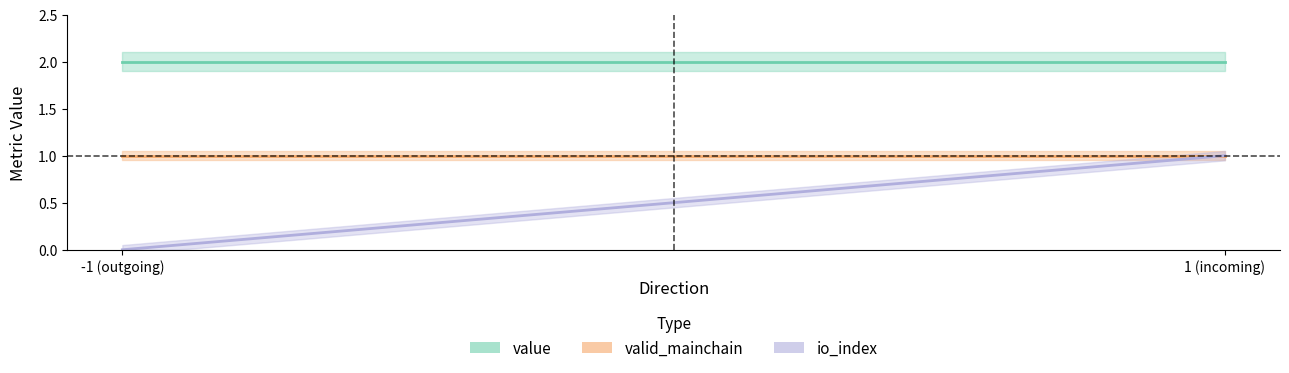

Rank the series by their maximum value, from lowest to highest.

io_index, valid_mainchain, value